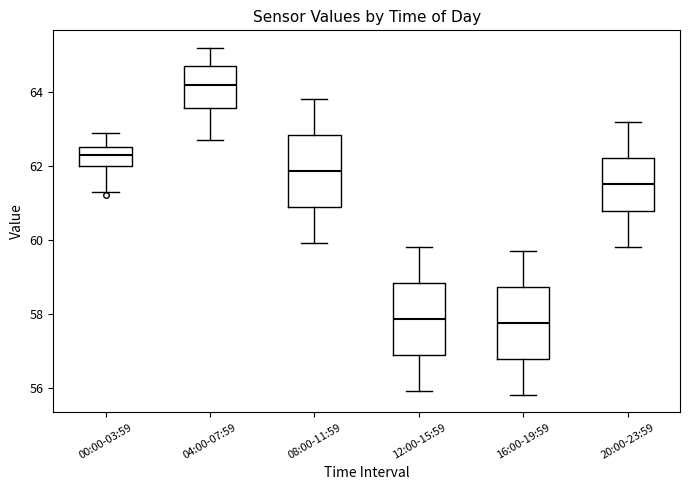

Reading left to right, transcribe this box plot: for each box, give where its median line is, the range the box spans, and where its two whiskers end, as read against the y-axis. The values are not printed on the chart, so give them approximately, as read against the axis.

00:00-03:59: median 62.4, box 62.0 to 62.6, whiskers 61.4 to 63.0
04:00-07:59: median 64.2, box 63.6 to 64.8, whiskers 62.8 to 65.2
08:00-11:59: median 61.8, box 60.8 to 62.8, whiskers 60.0 to 63.8
12:00-15:59: median 57.8, box 56.8 to 58.8, whiskers 56.0 to 59.8
16:00-19:59: median 57.8, box 56.8 to 58.8, whiskers 55.8 to 59.8
20:00-23:59: median 61.6, box 60.8 to 62.2, whiskers 59.8 to 63.2